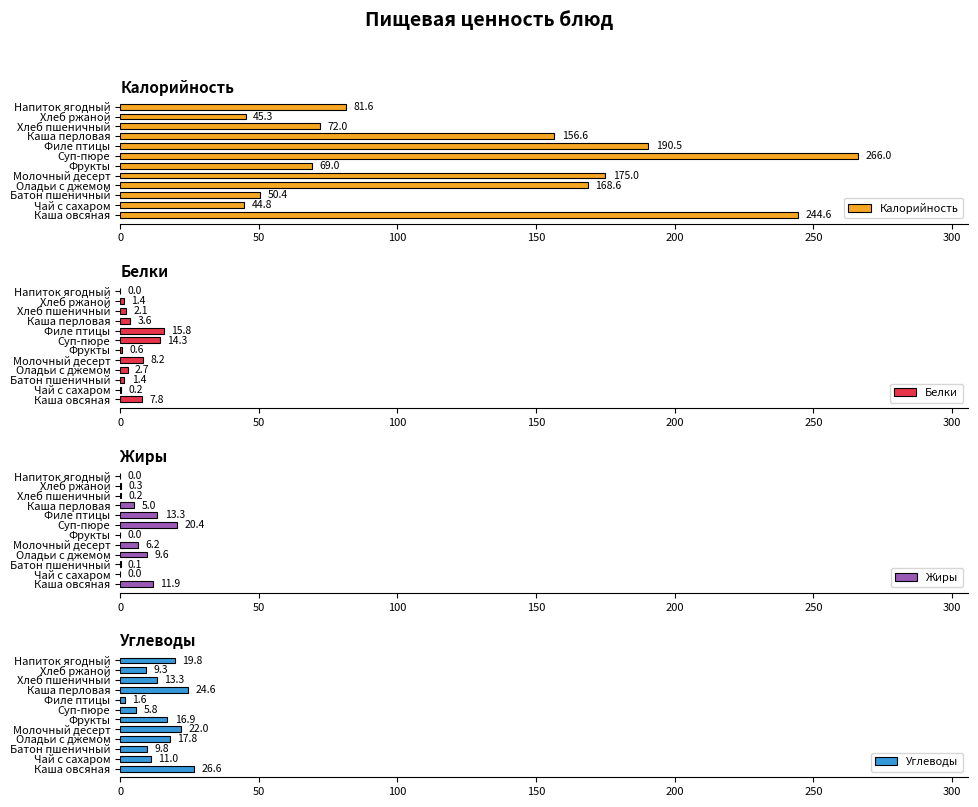

What are all the series names shown in the legend?

Калорийность, Белки, Жиры, Углеводы